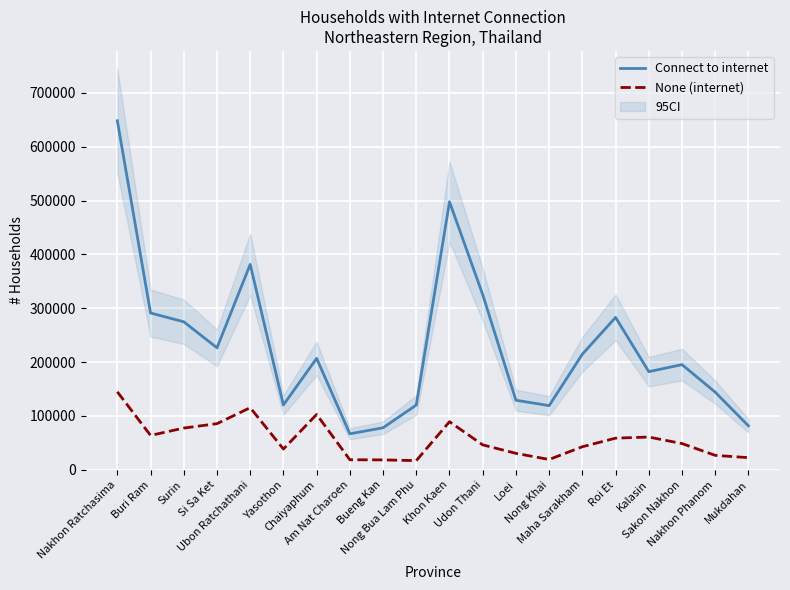

What is the difference between the None (internet) values at Loei and Nakhon Ratchasima?

114233